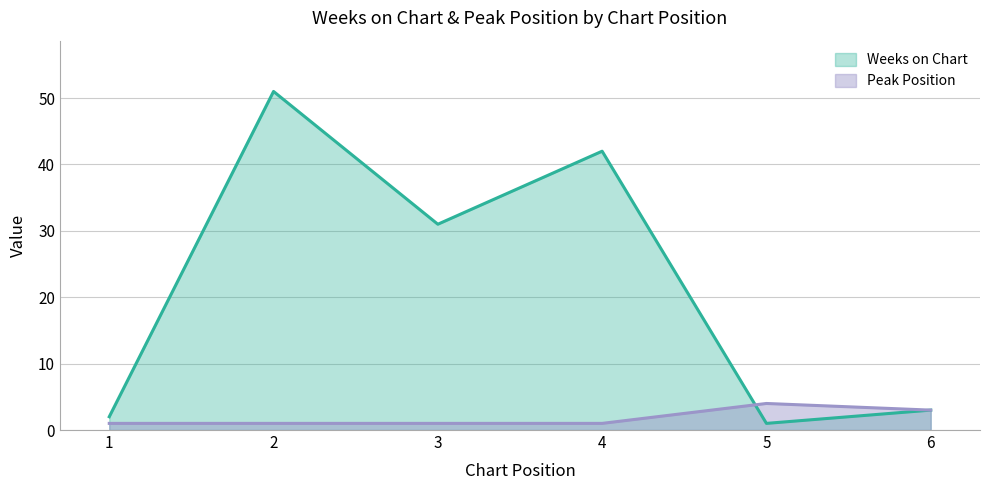

Where do Weeks on Chart and Peak Position first cross each other?

4 and 5